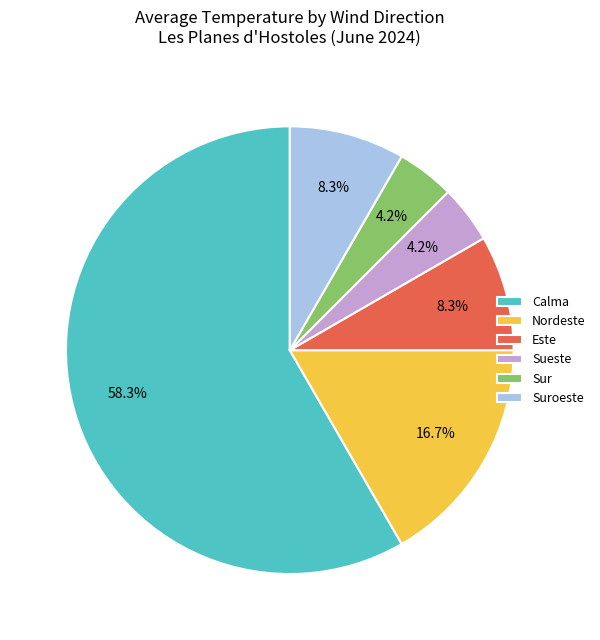

To the nearest percent, what is the difference between the largest and smallest slice percentages?

54%